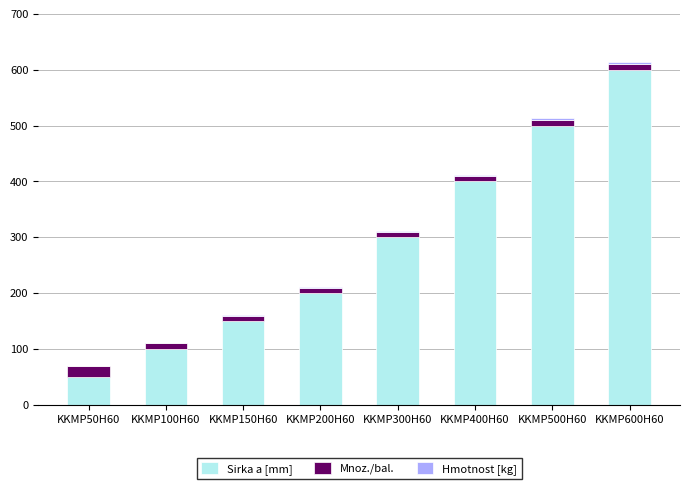

At which label does Sirka a [mm] reach its peak?

KKMP600H60